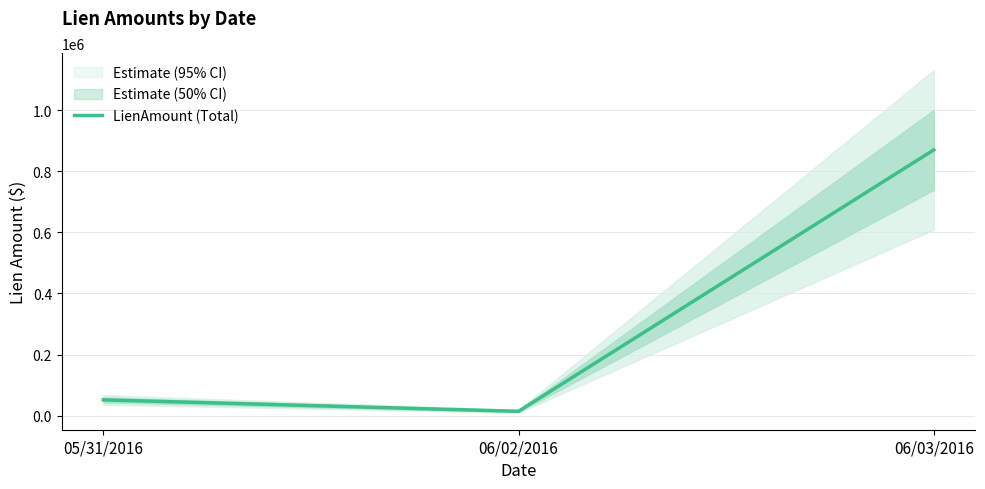

What value does the data have at 06/02/2016?

14174